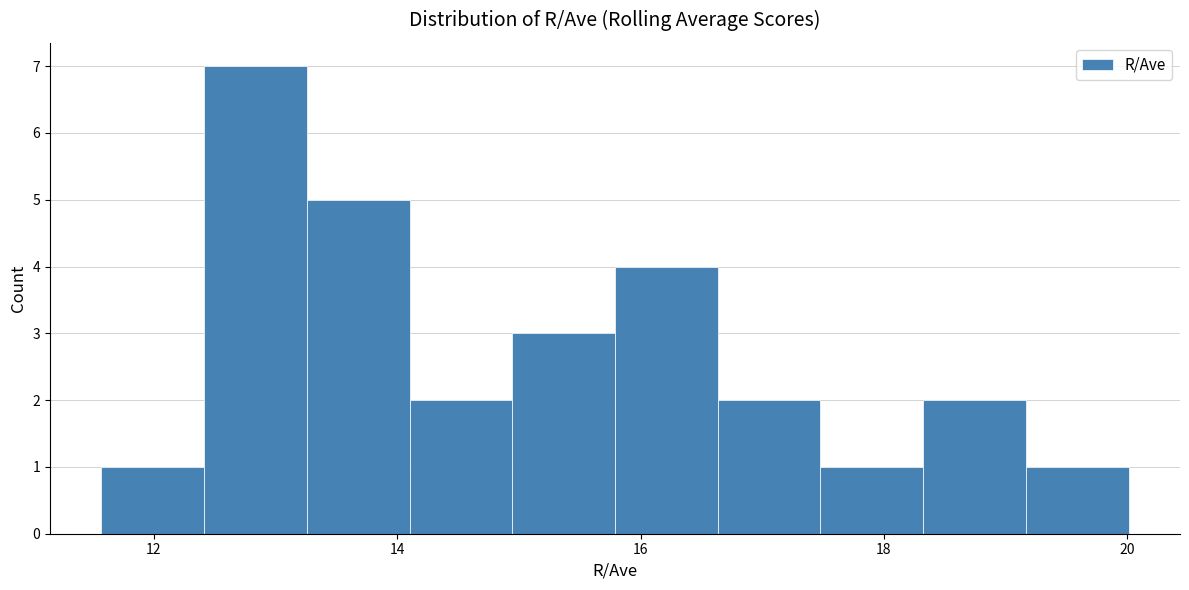

Reading left to right, list every bar in this chart as the range it spans on the x-axis followed by its height. Neither the bar edges nor the heights are printed on the chart, so give them approximately, as read against the axes.

11.6 to 12.4: 1
12.4 to 13.2: 7
13.2 to 14.2: 5
14.2 to 15.0: 2
15.0 to 15.8: 3
15.8 to 16.6: 4
16.6 to 17.4: 2
17.4 to 18.4: 1
18.4 to 19.2: 2
19.2 to 20.0: 1